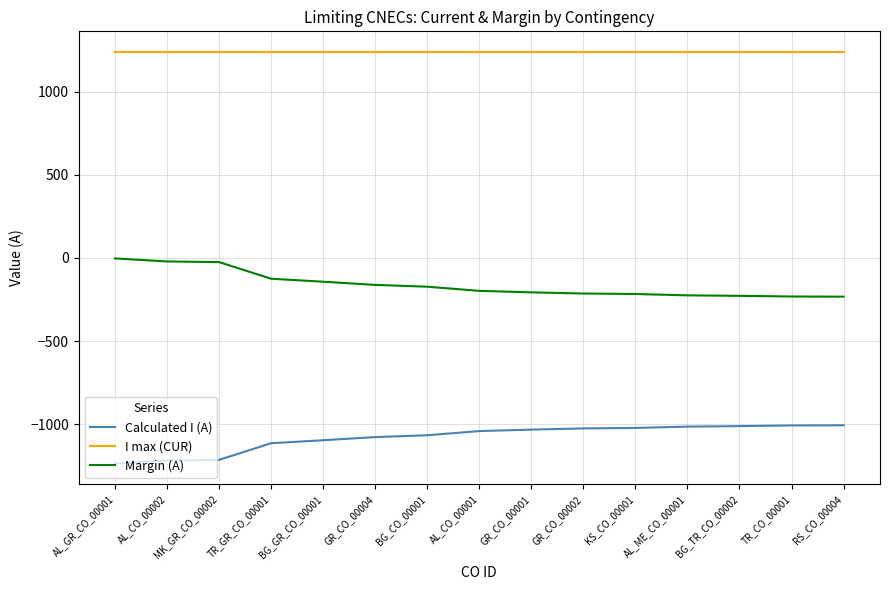

True or false: Calculated I (A) has a value of -637 at GR_CO_00004.

False